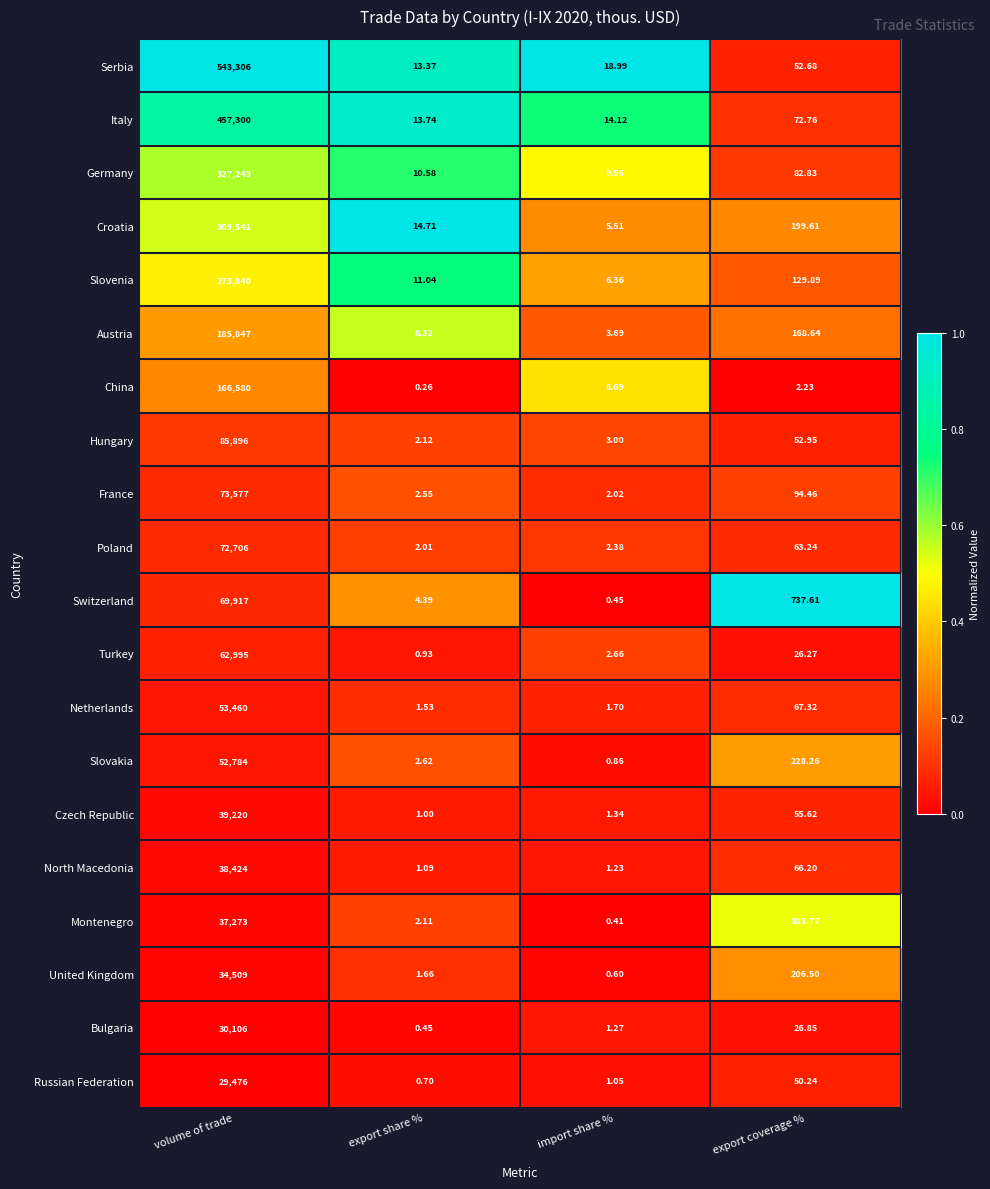

Which category has the highest value in the Montenegro series?

volume of trade